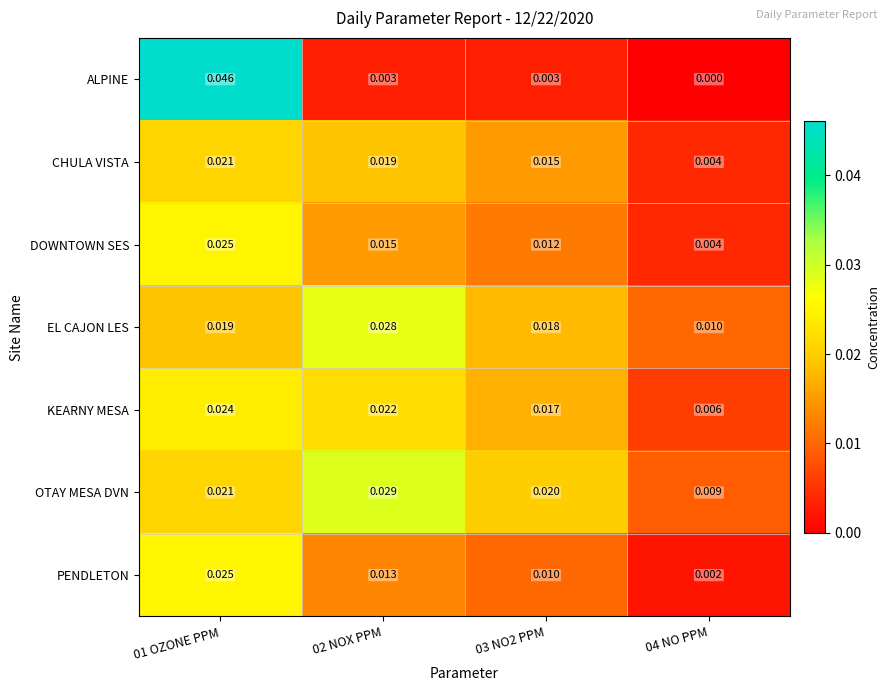

Which series has the widest spread of values?

ALPINE